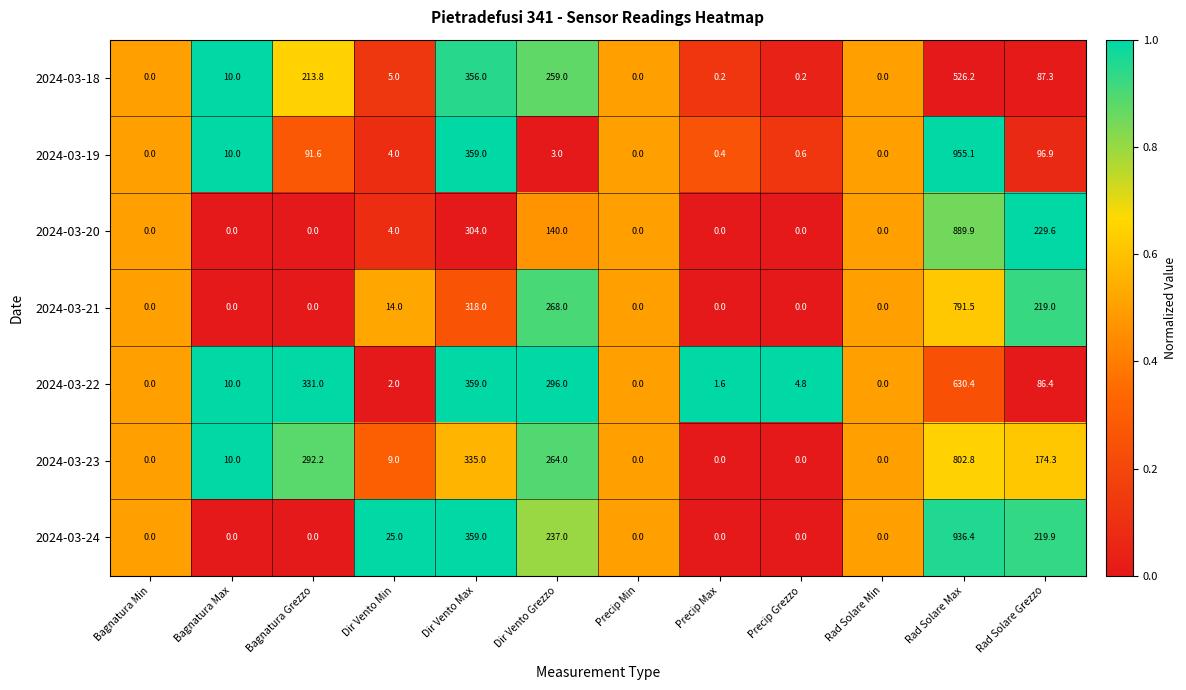

True or false: 2024-03-20 has a value of -457.1 at Precip Grezzo.

False